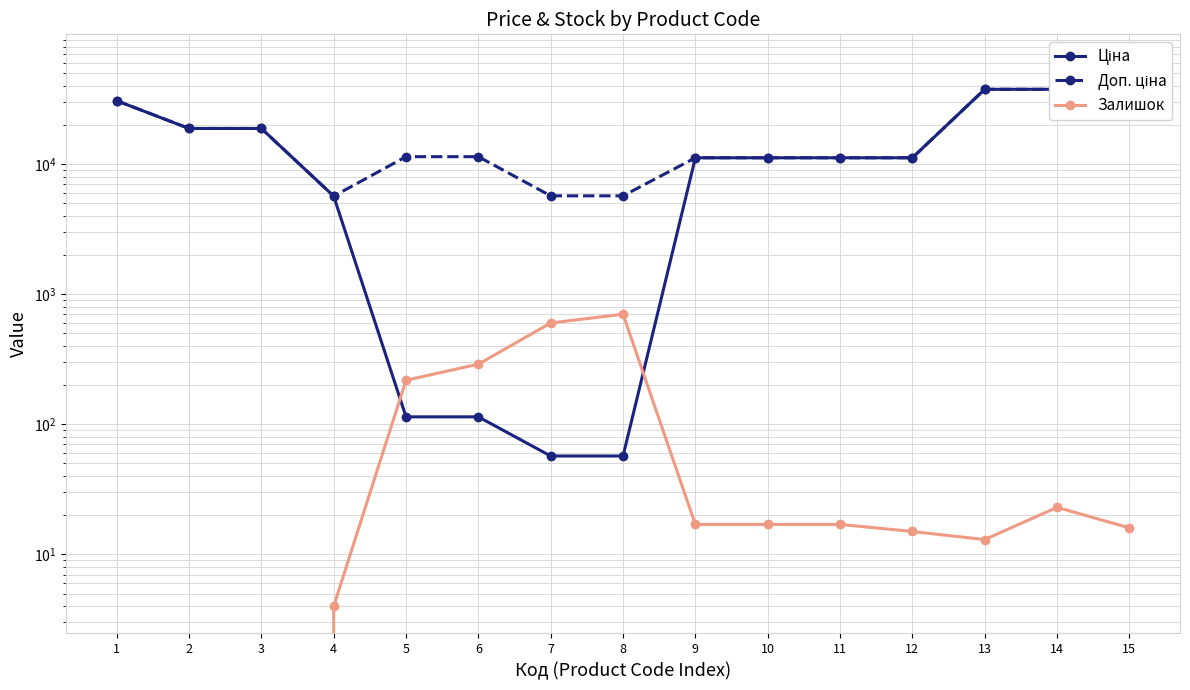

Is the value of Доп. ціна at 3 greater than the value of Ціна at 6?

Yes